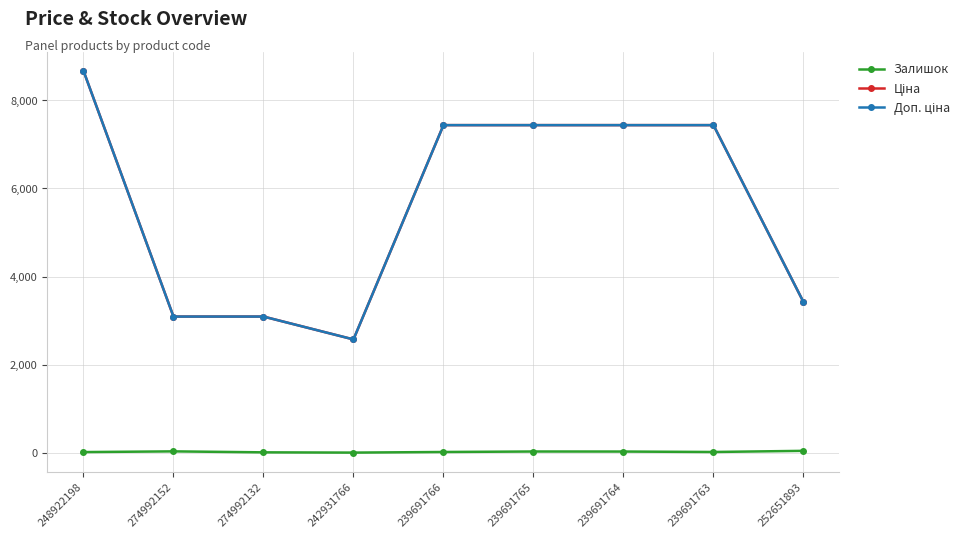

What is the maximum value shown in the chart?

8669.7